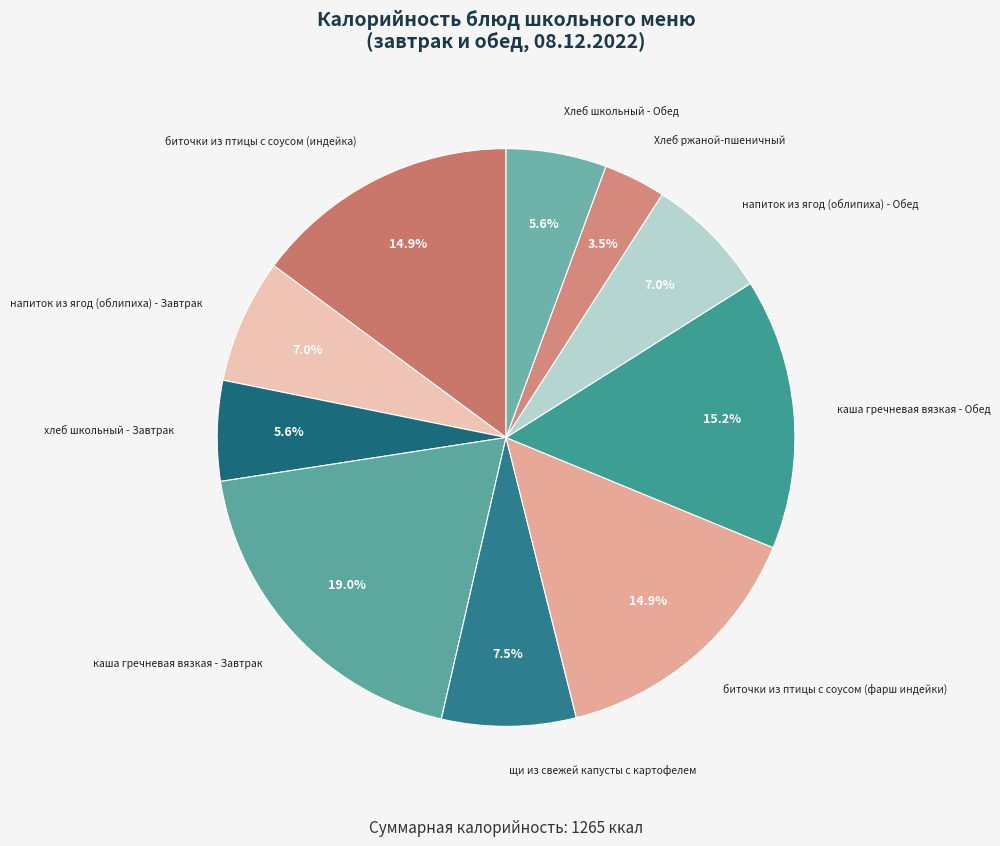

What portion of the pie excludes напиток из ягод (облипиха) - Завтрак?

93.0%